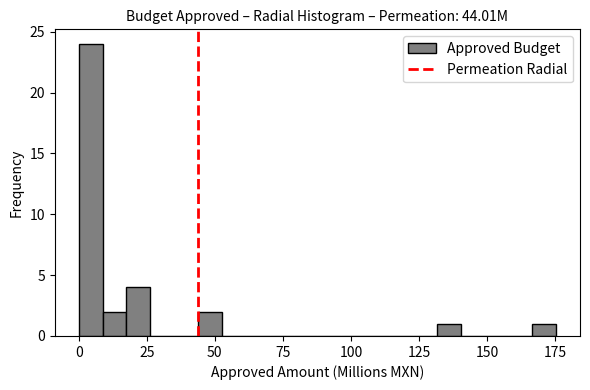

Read against the x-axis, roughly where is the centre of the tallest bar?

5